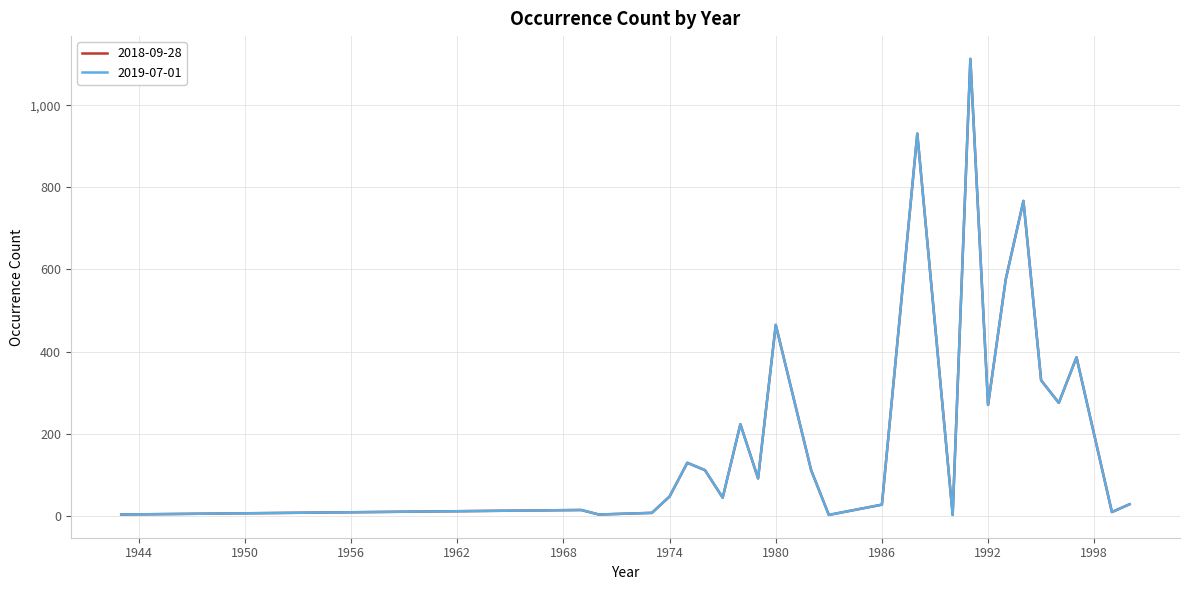

Is this an area chart (filled region under the line)?

No